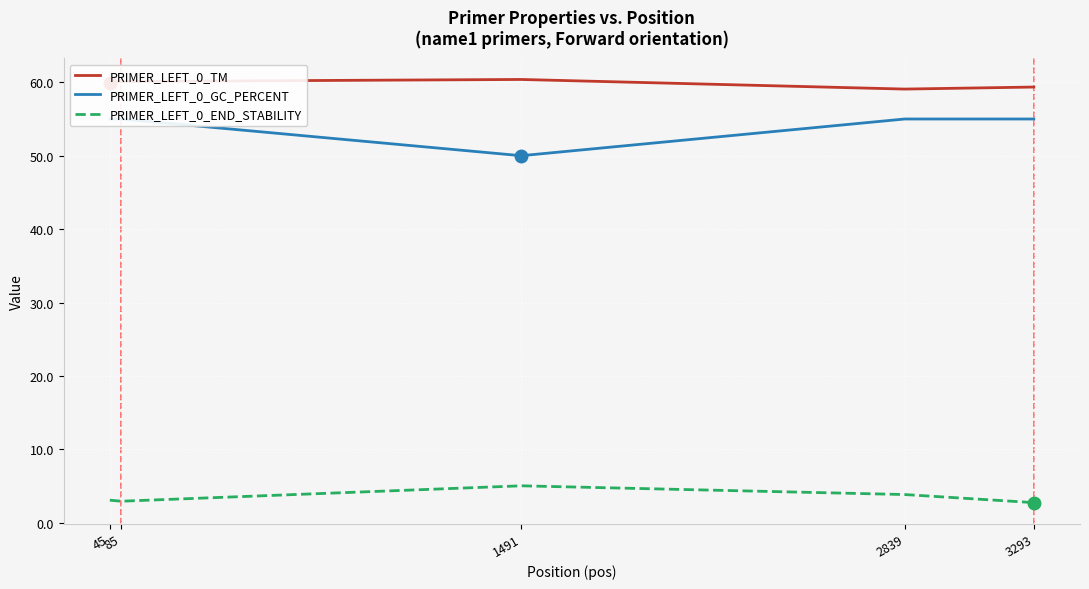

What is the total value across all series at 1491?

115.4